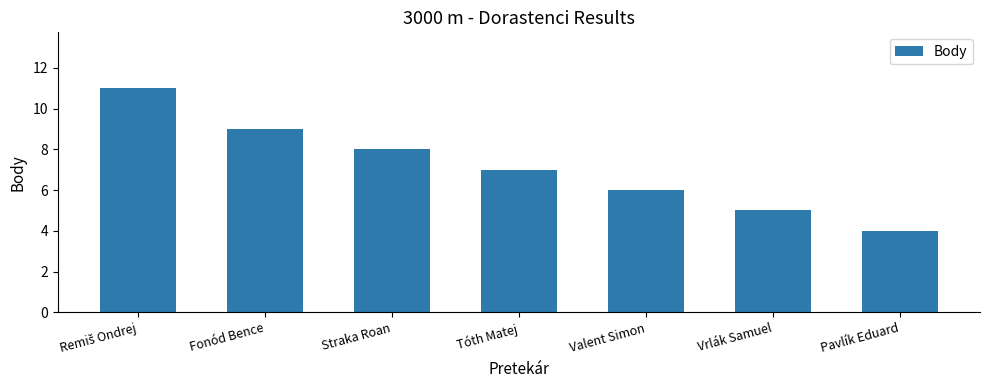

What is the label of the 2nd bar from the right?

Vrlák Samuel